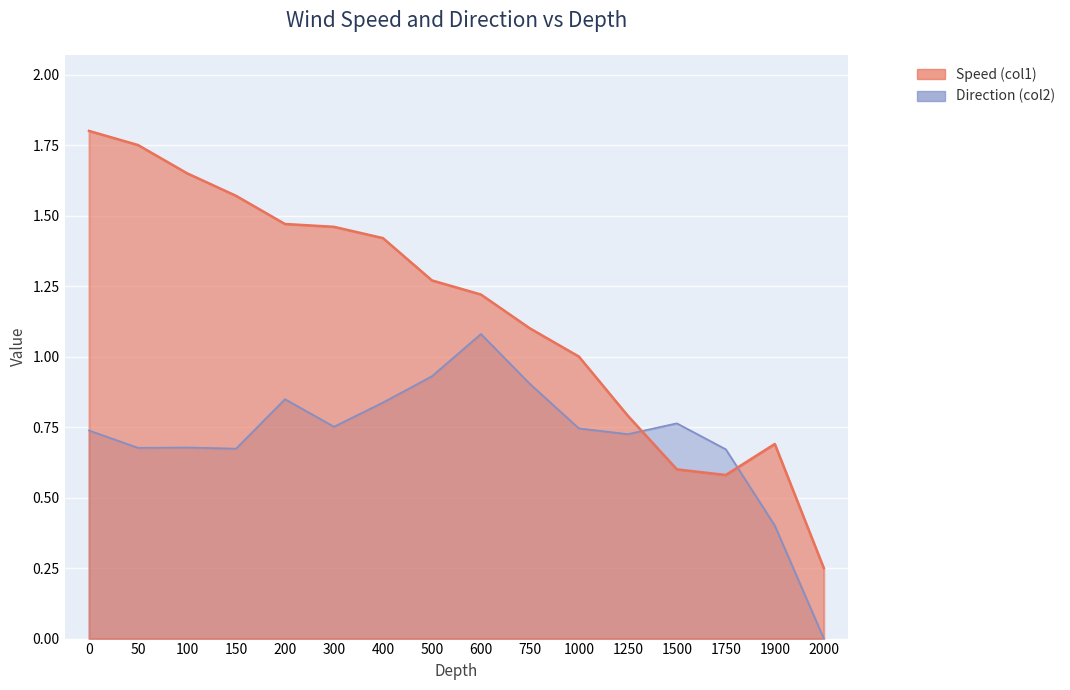

Does the chart display data point markers on the line(s)?

No